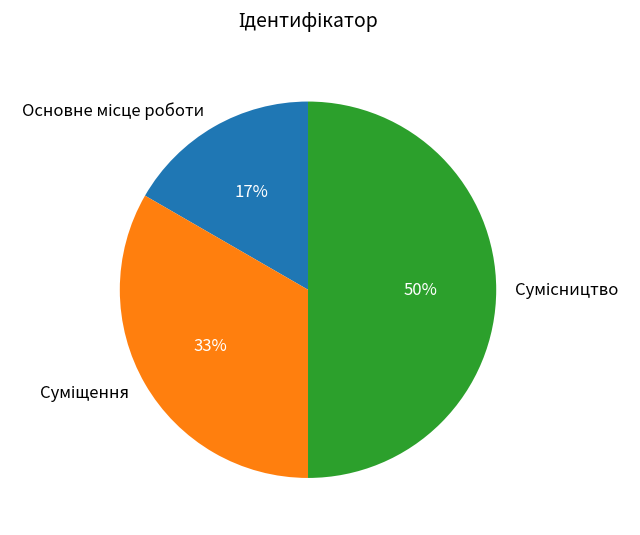

To the nearest percent, what is the difference between the largest and smallest slice percentages?

33%